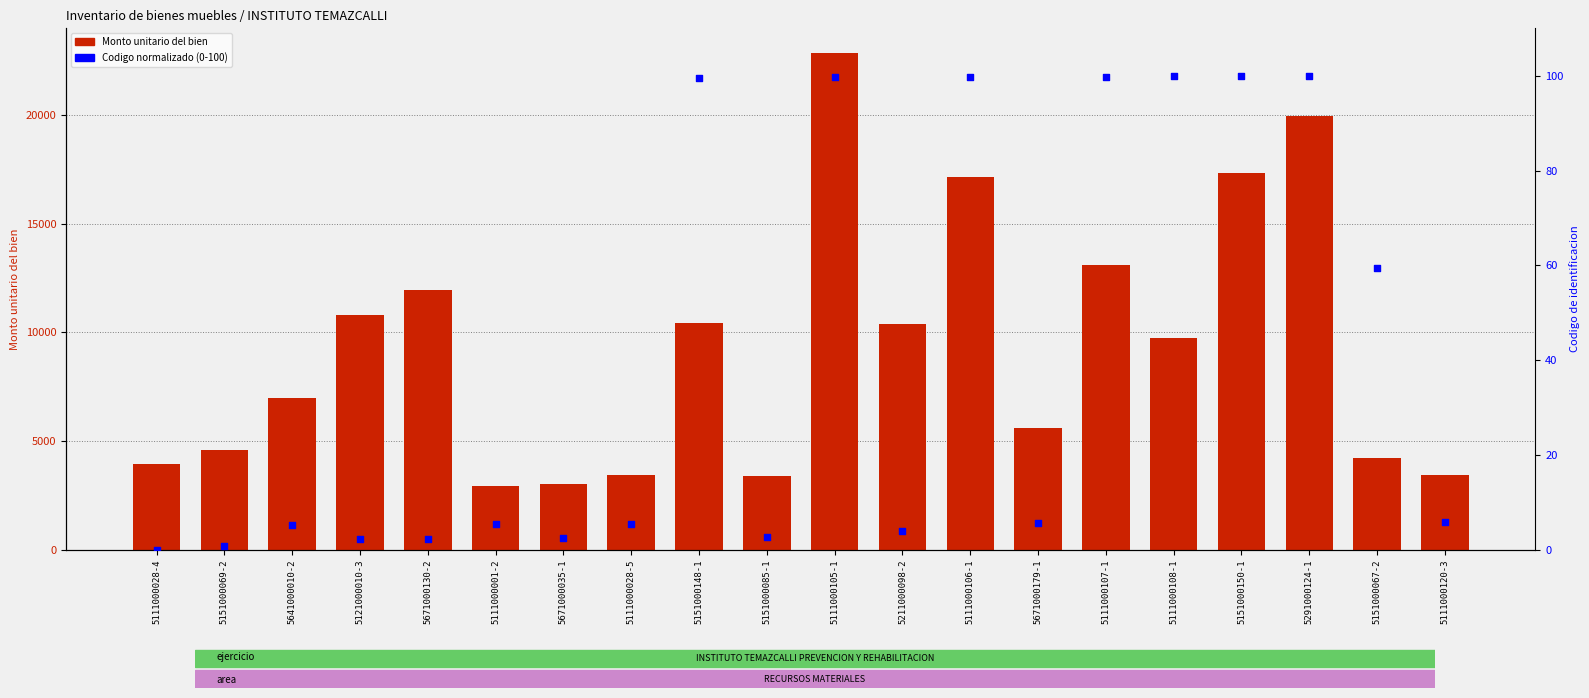

Which series has the largest Y range (max minus min)?

Monto unitario del bien